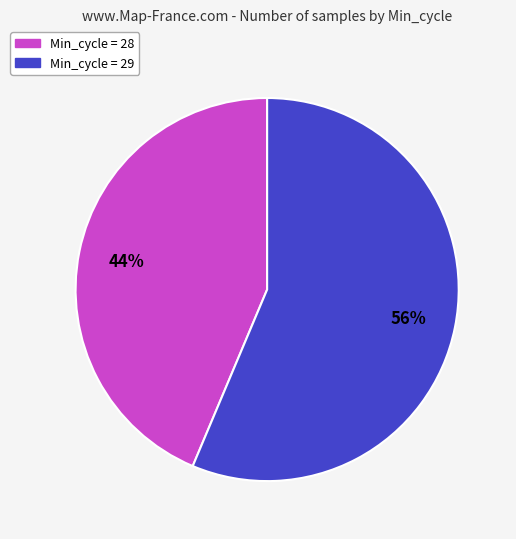

To the nearest percent, what is the average slice percentage?

50%